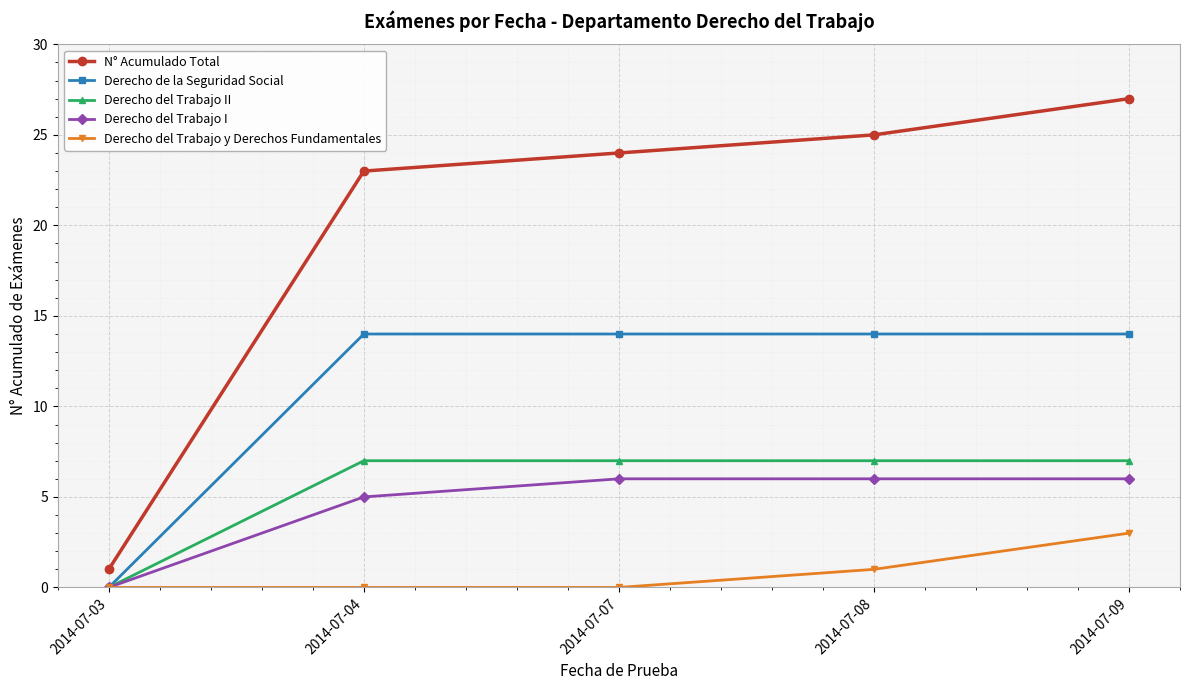

Is the value of Derecho del Trabajo y Derechos Fundamentales at 2014-07-03 greater than the value of Derecho del Trabajo II at 2014-07-08?

No